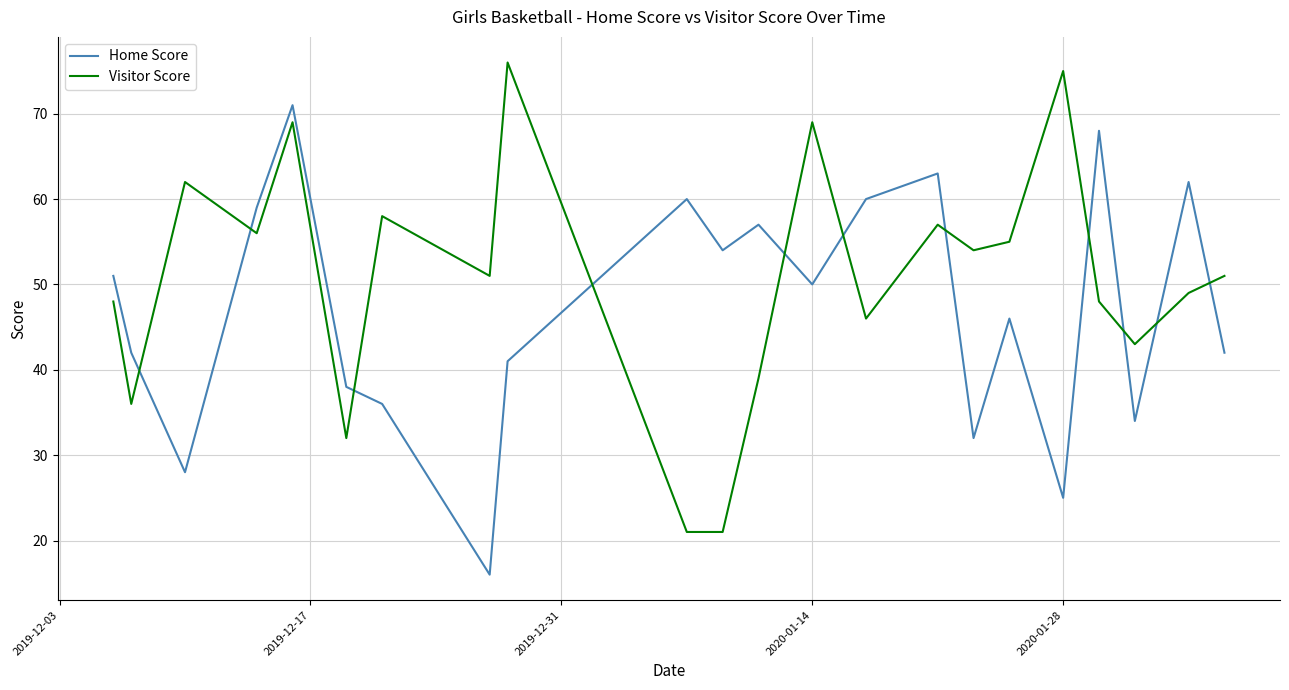

What is the difference between the maximum and minimum values in the Home Score series?

55